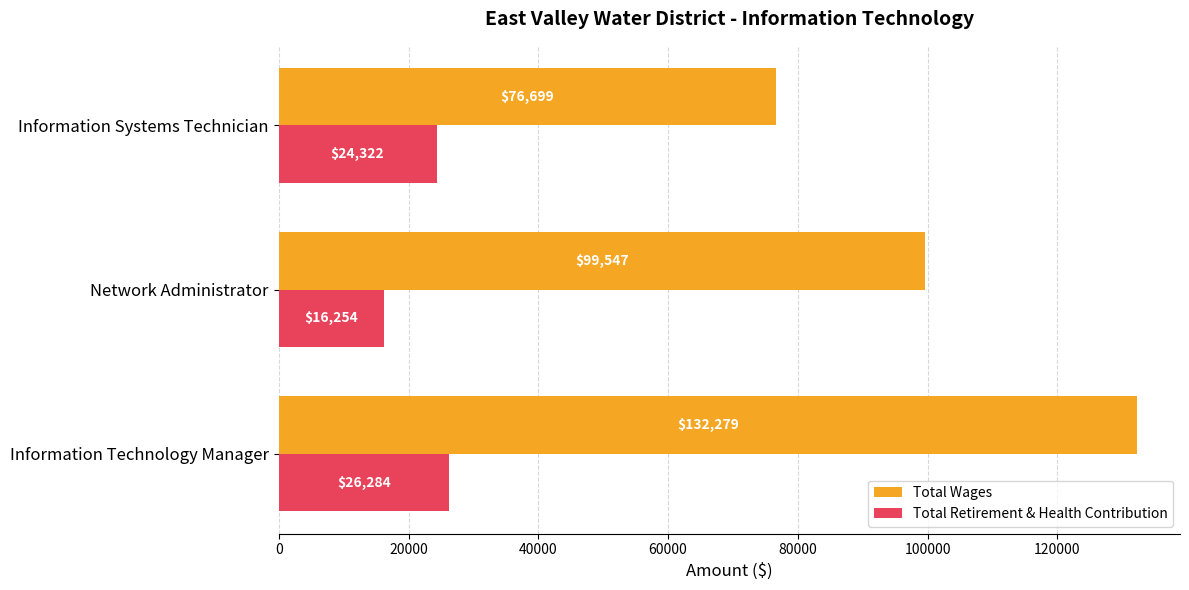

Which series changed the most between Information Technology Manager and Network Administrator?

Total Wages